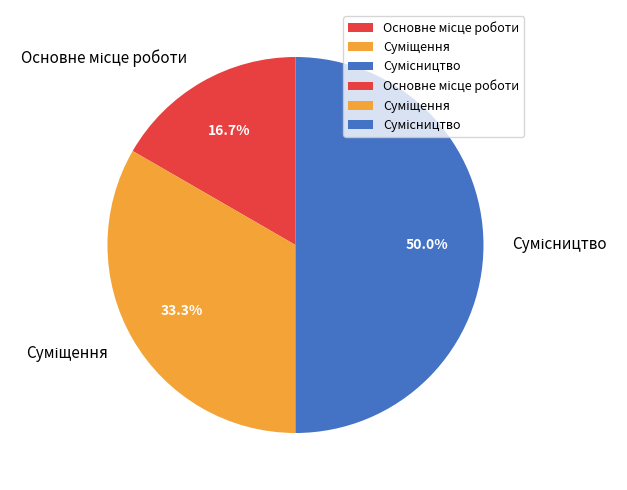

The Основне місце роботи slice represents 11% of the pie. True or false?

False